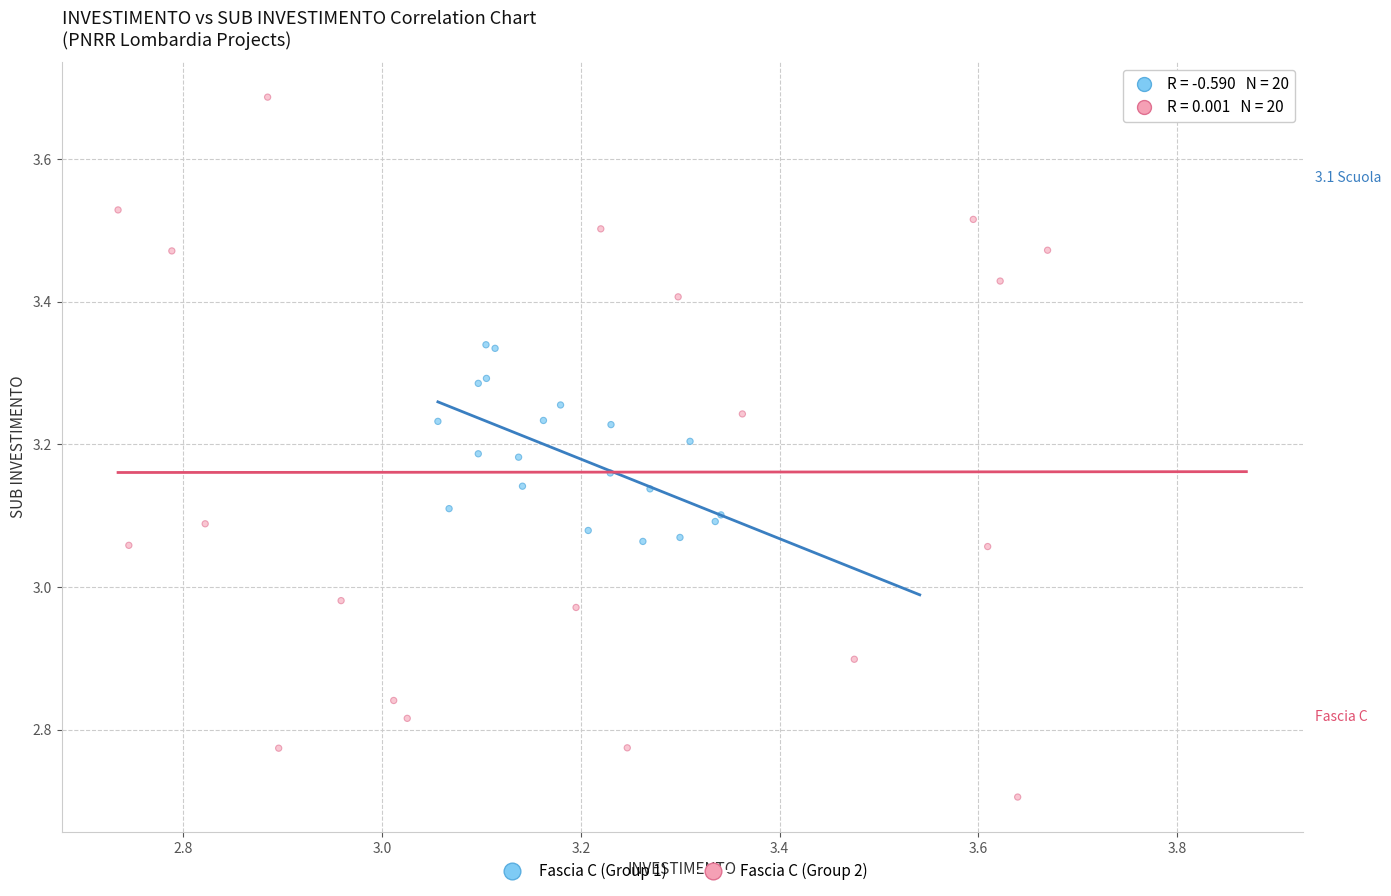

What are all the series names shown in the legend?

Fascia C (Group 1), Fascia C (Group 2)